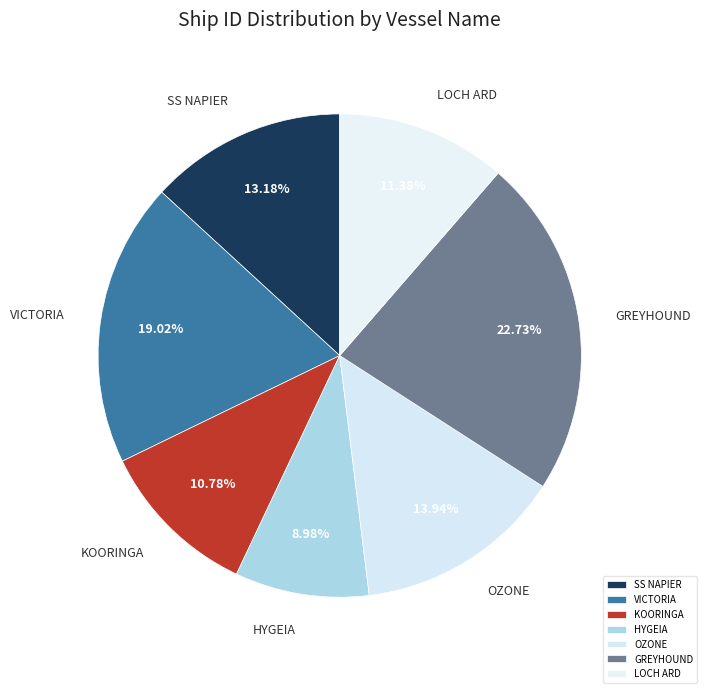

Rank the categories by value from highest to lowest.

GREYHOUND, VICTORIA, OZONE, SS NAPIER, LOCH ARD, KOORINGA, HYGEIA